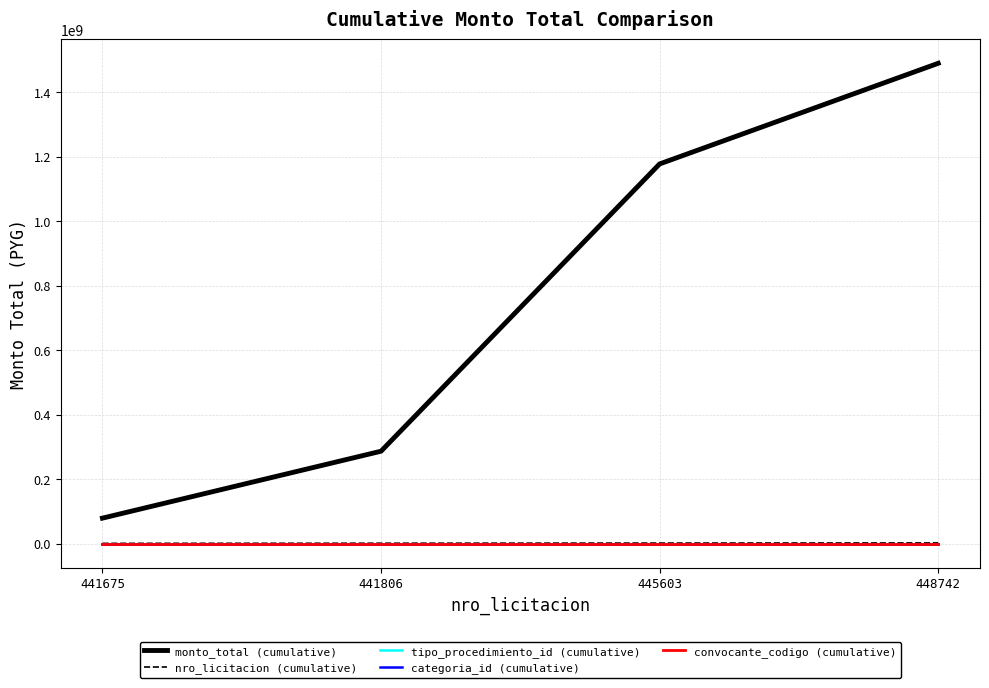

True or false: monto_total (cumulative) and tipo_procedimiento_id (cumulative) cross at least once.

False